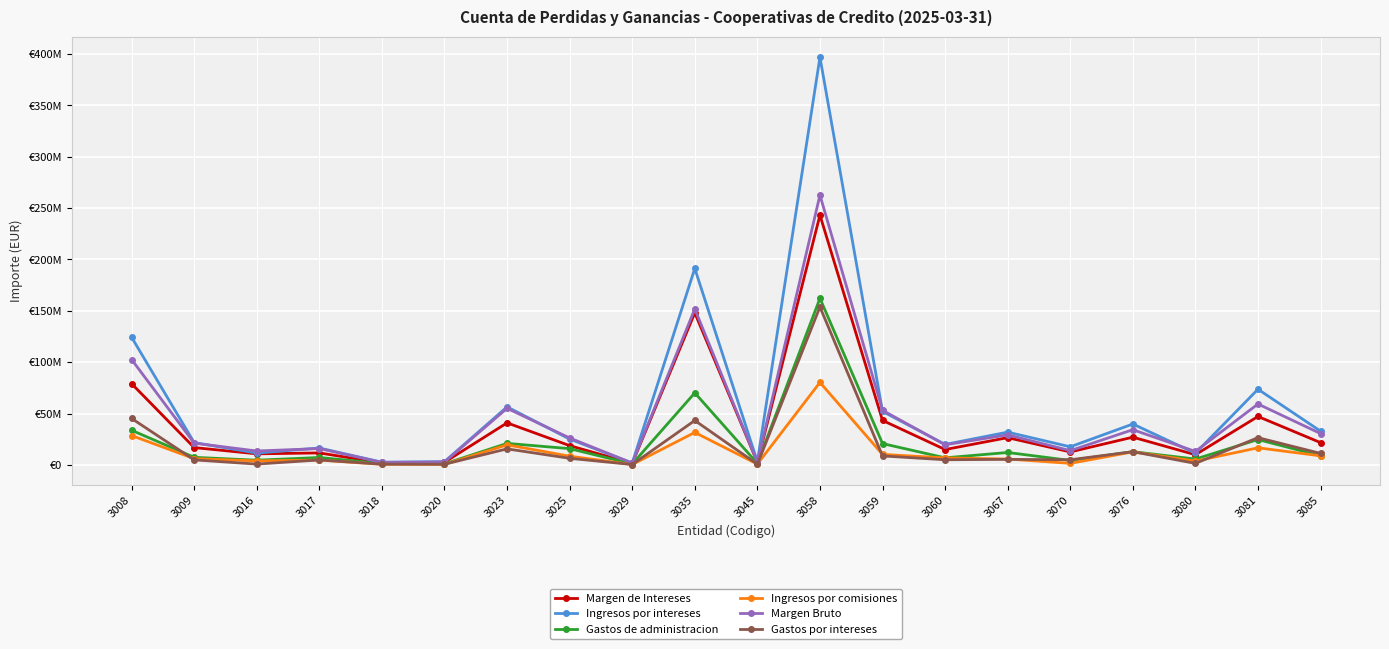

Rank the series by their maximum value, from highest to lowest.

Ingresos por intereses, Margen Bruto, Margen de Intereses, Gastos de administracion, Gastos por intereses, Ingresos por comisiones